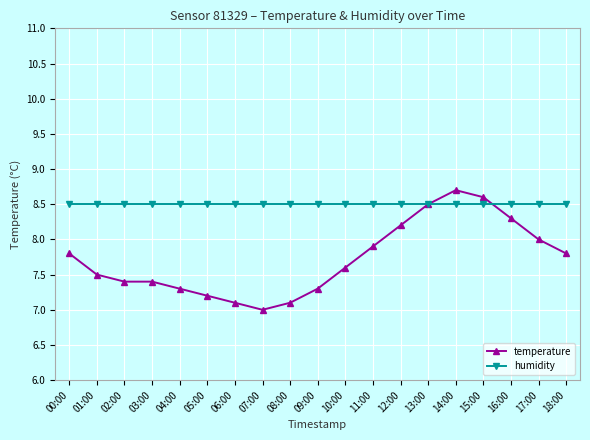

What value does the temperature series have at 05:00?

7.2